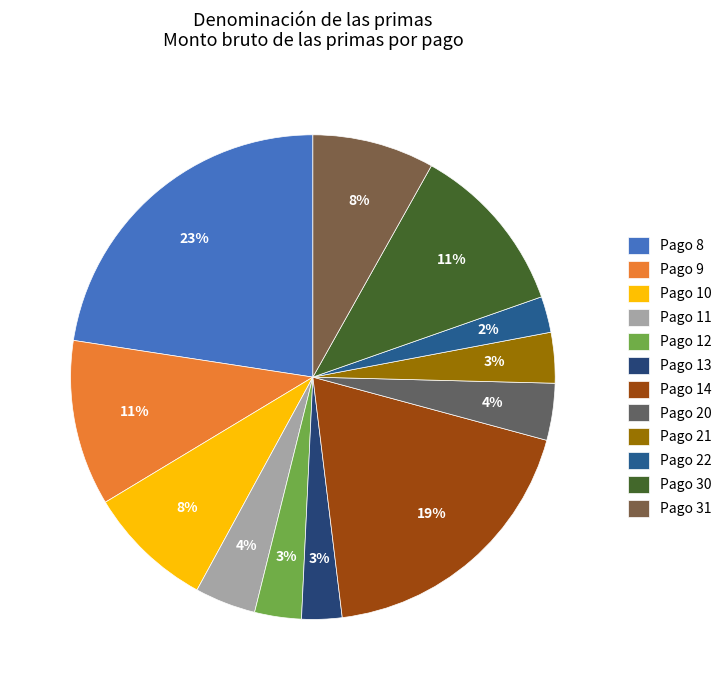

Count the number of slices in the pie.

12